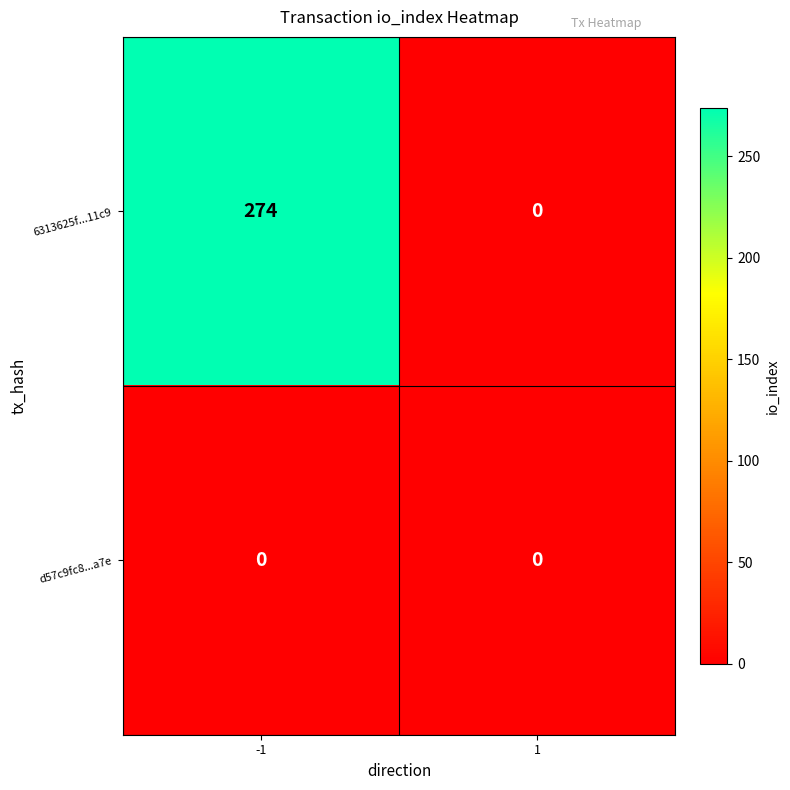

Between -1 and 1, which series saw the biggest shift?

6313625f...11c9